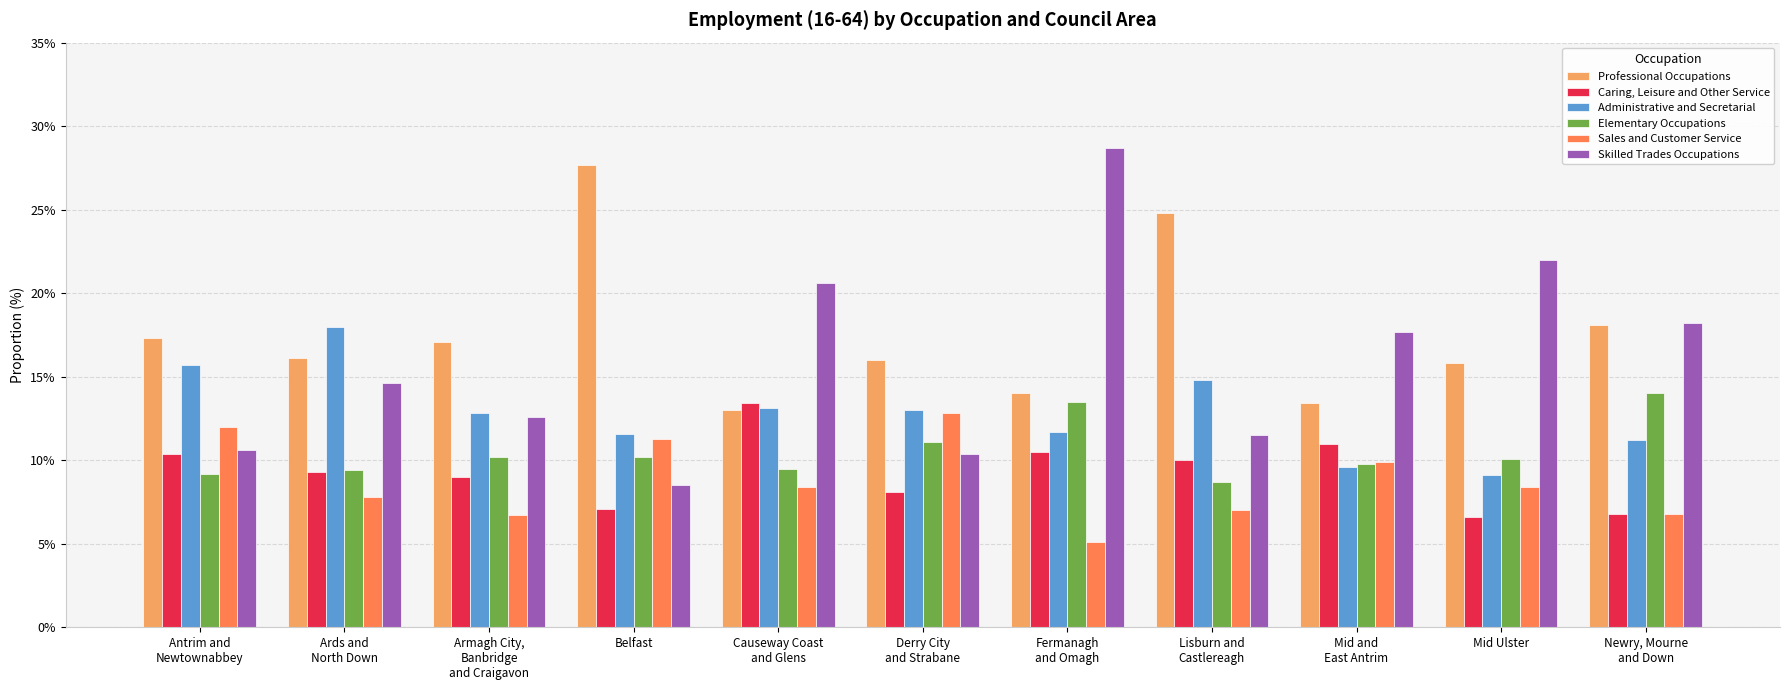

What position from the right is Newry, Mourne
and Down?

1